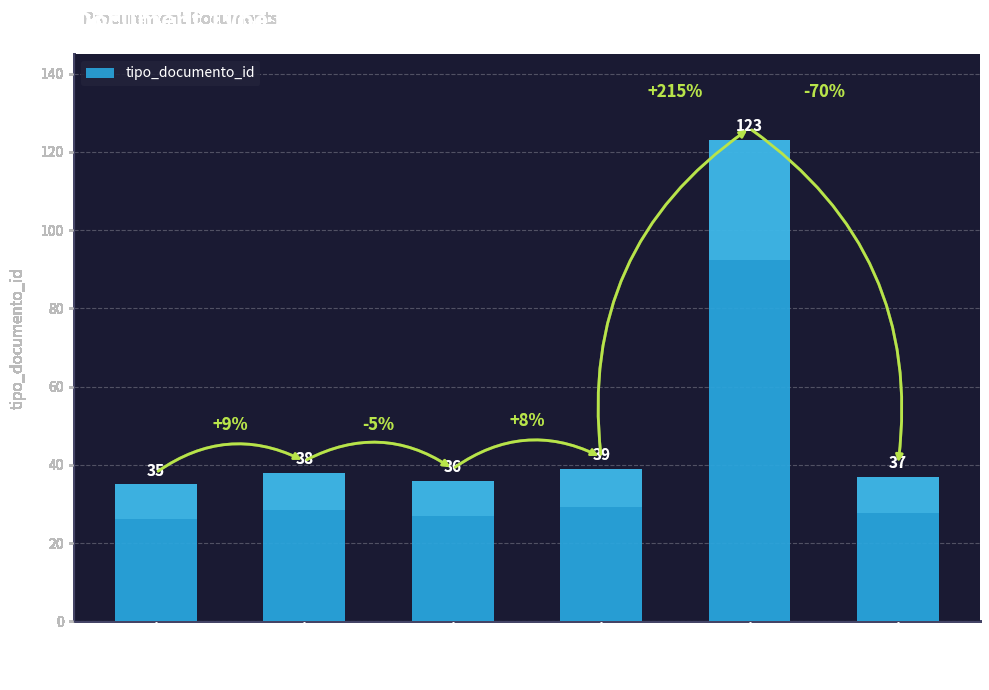

Where is the data nearest to the value 79?

Notificación al Oferente